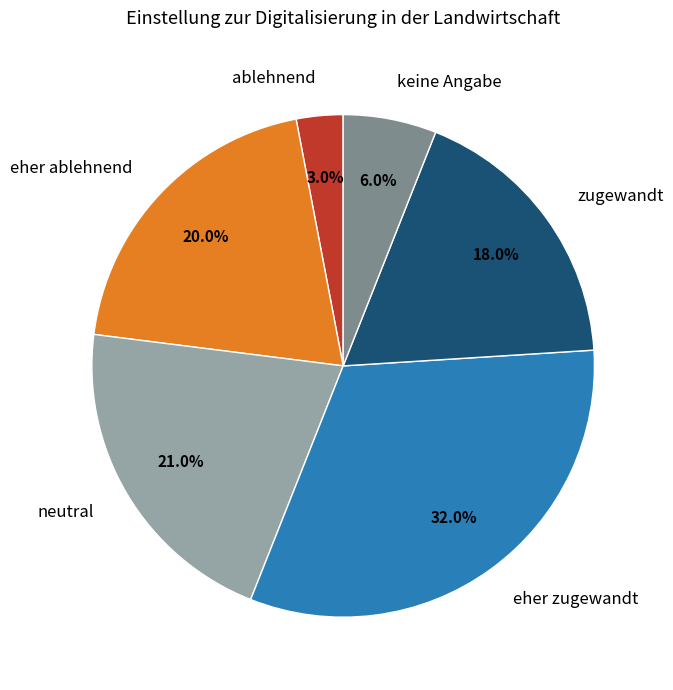

Is there a majority slice in this chart?

No